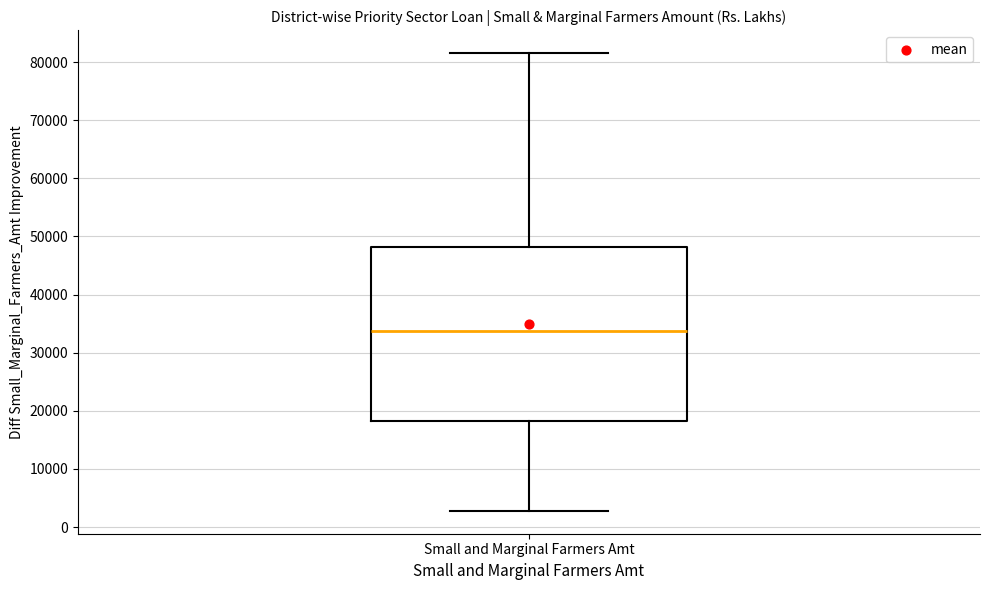

Read this box plot against the y-axis: the position of the median line, the range covered by the box, and the ends of both whiskers. The values are not printed on the chart, so give them approximately, as read against the axis.

median 34000, box 18000 to 48000, whiskers 3000 to 82000